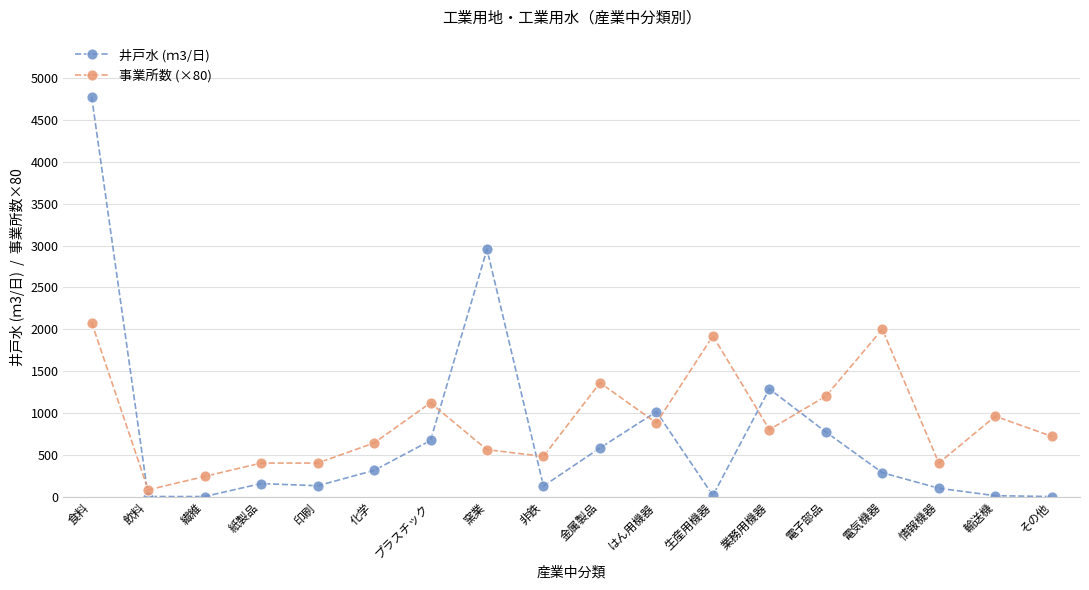

How many values in the 事業所数 (×80) series are below 800?

9